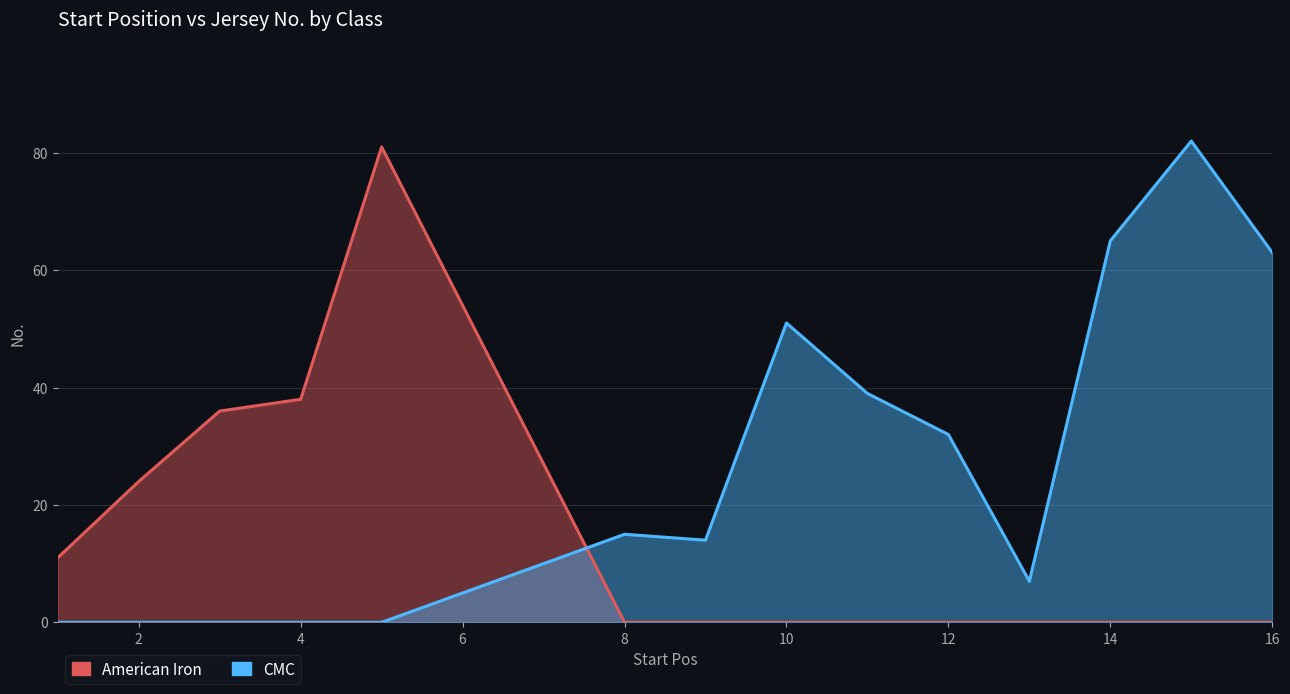

At how many categories does at least one series exceed 44?

5